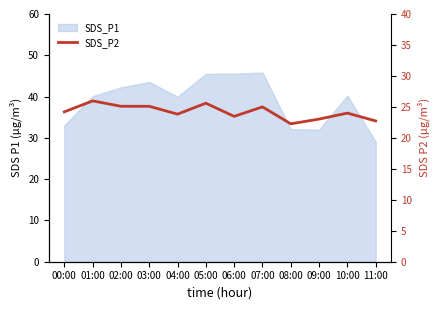

Reading right to left, list all the values displayed in this chart.

22.7	24.0	23.0	22.3	25.0	23.5	25.6	23.8	25.1	25.1	26.0	24.2